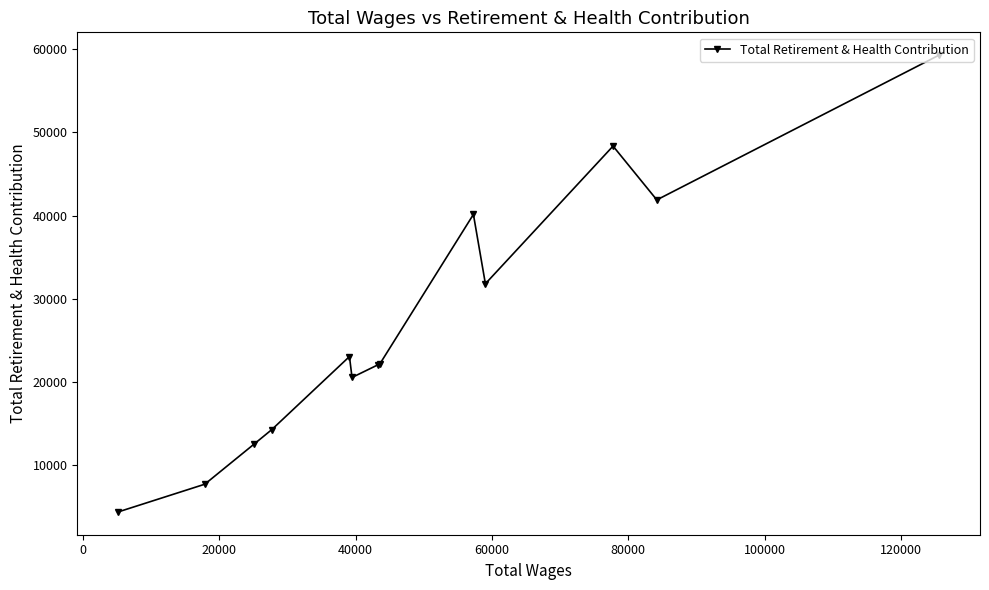

What is the difference between the second highest and minimum values?

44068